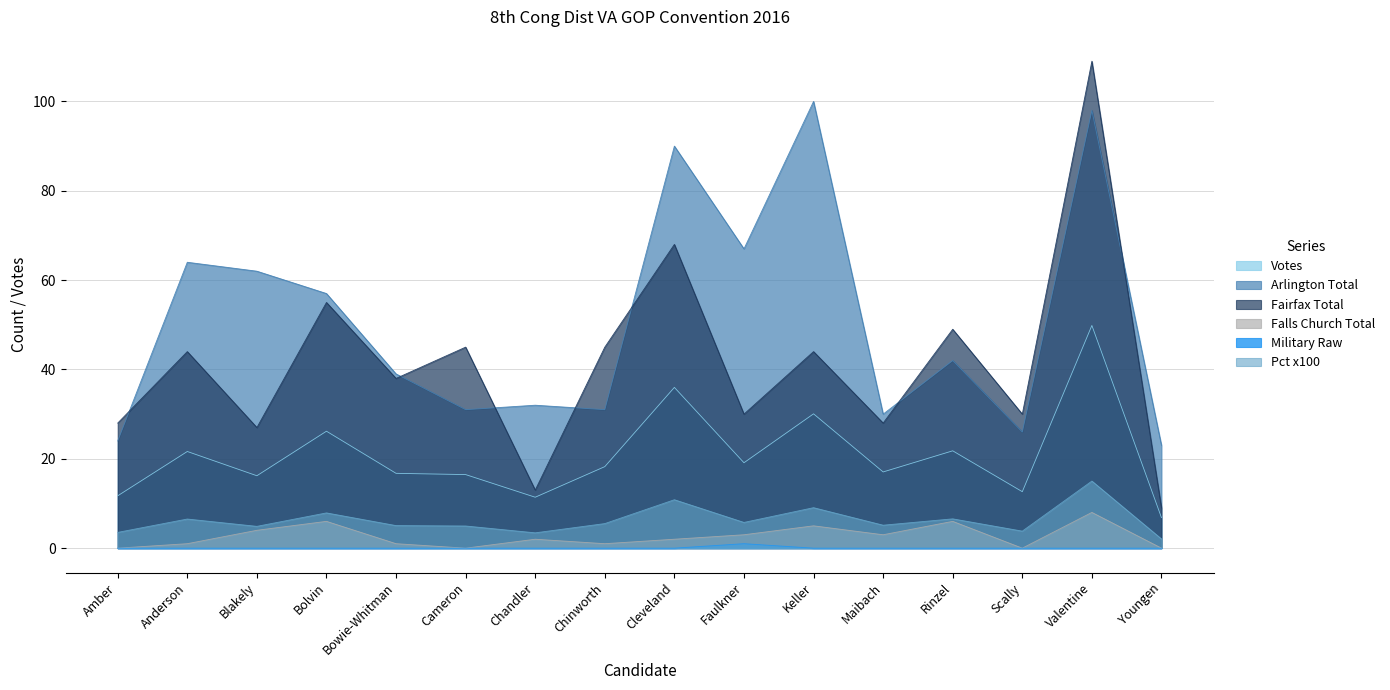

What is the value of the Pct point at the 4th from the left?

7.9